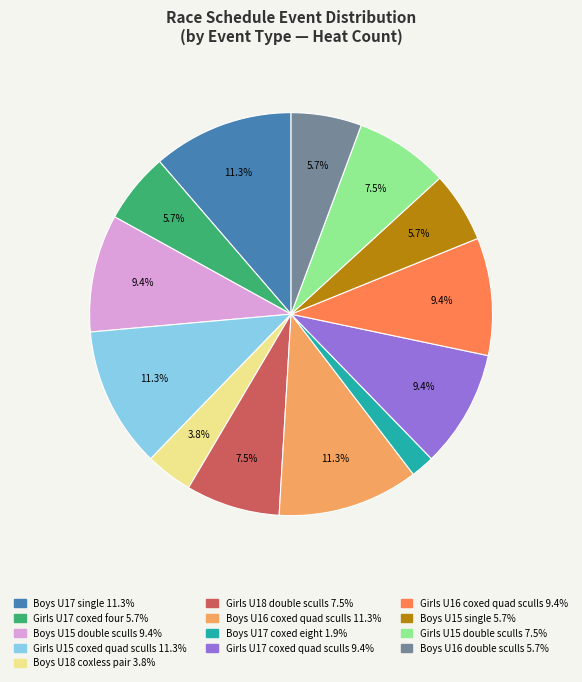

How many segments does this pie chart have?

13